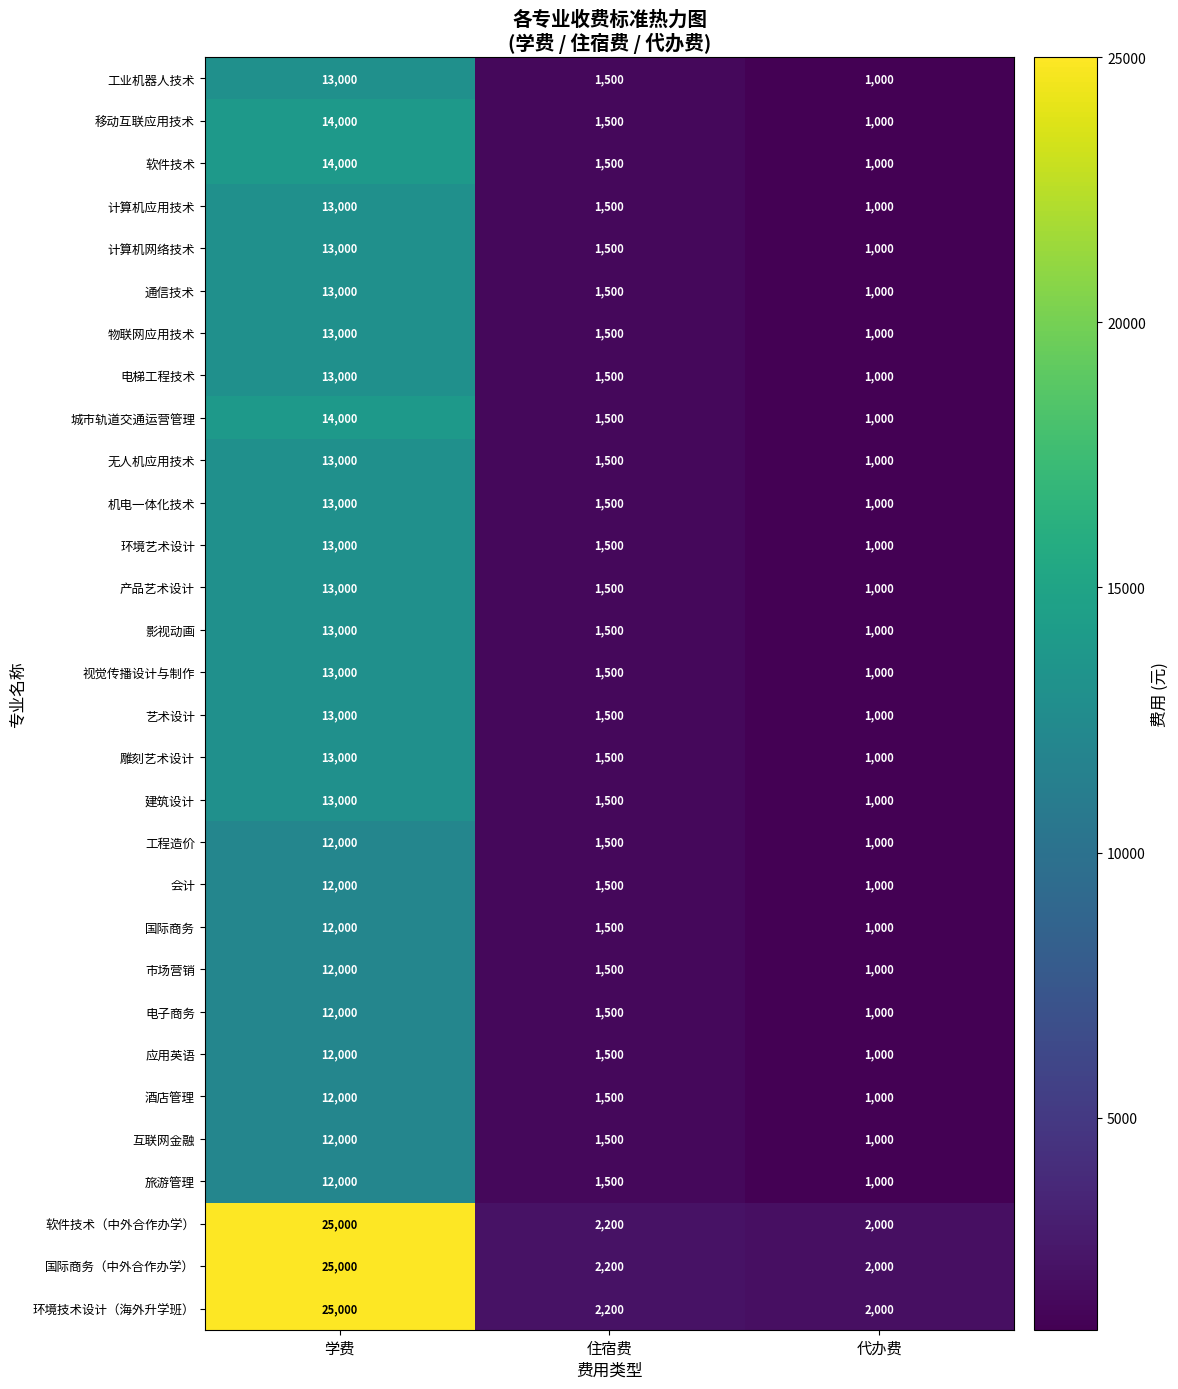

What is the approximate value of 市场营销 at 住宿费?

1500